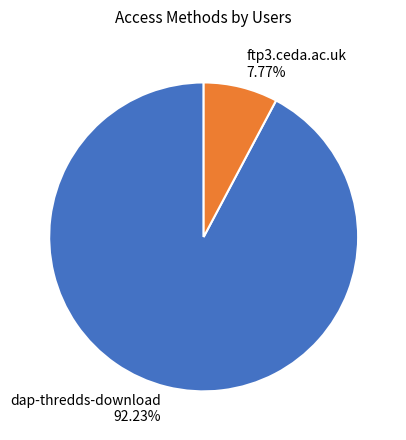

Combined, what portion of the pie is dap-thredds-download and ftp3.ceda.ac.uk?

100.0%